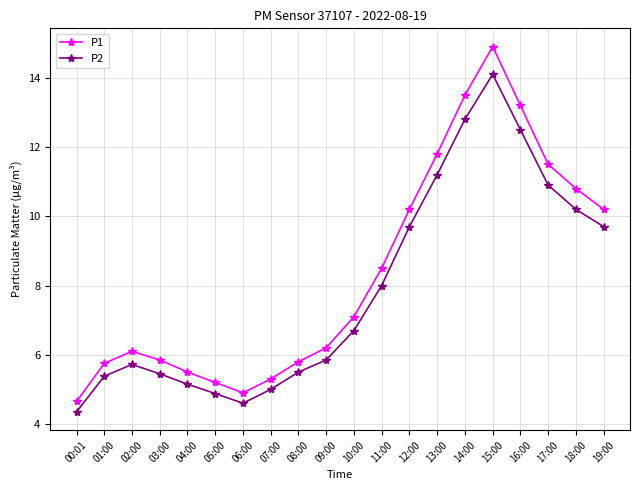

Which category has the highest value across all series?

15:00